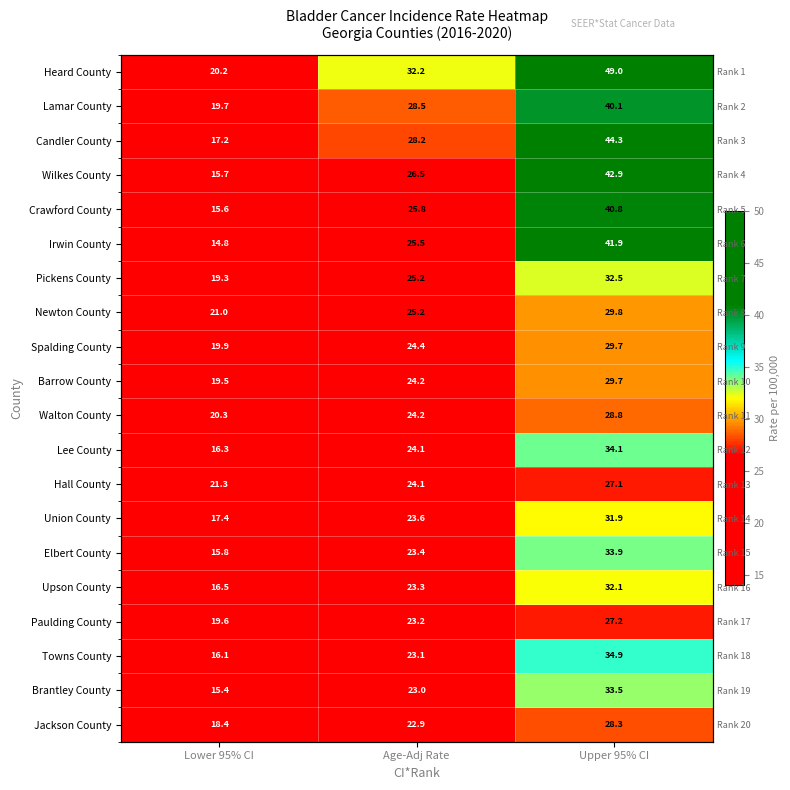

At which label is Pickens County closest to 25?

Age-Adj Rate